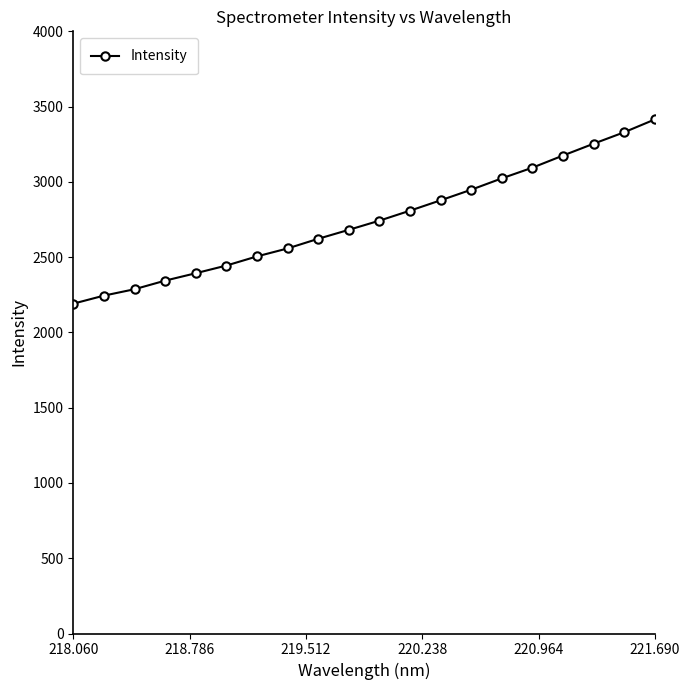

Does the chart display data point markers on the line(s)?

Yes